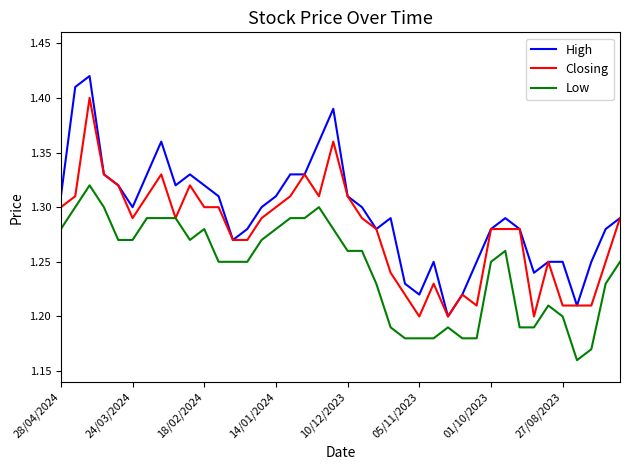

What is the difference between the second highest and minimum values in the High series?

0.2